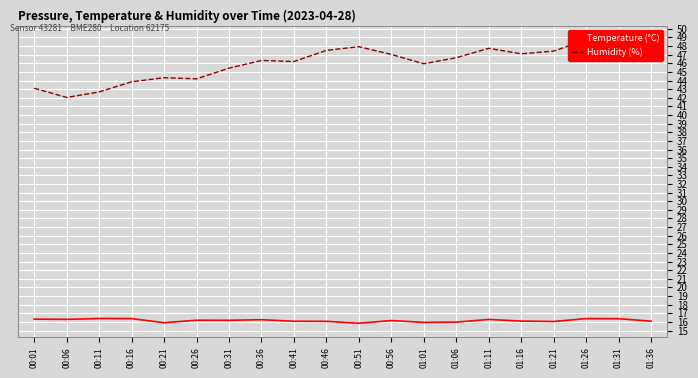

Which series has the widest spread of values?

Humidity (%)